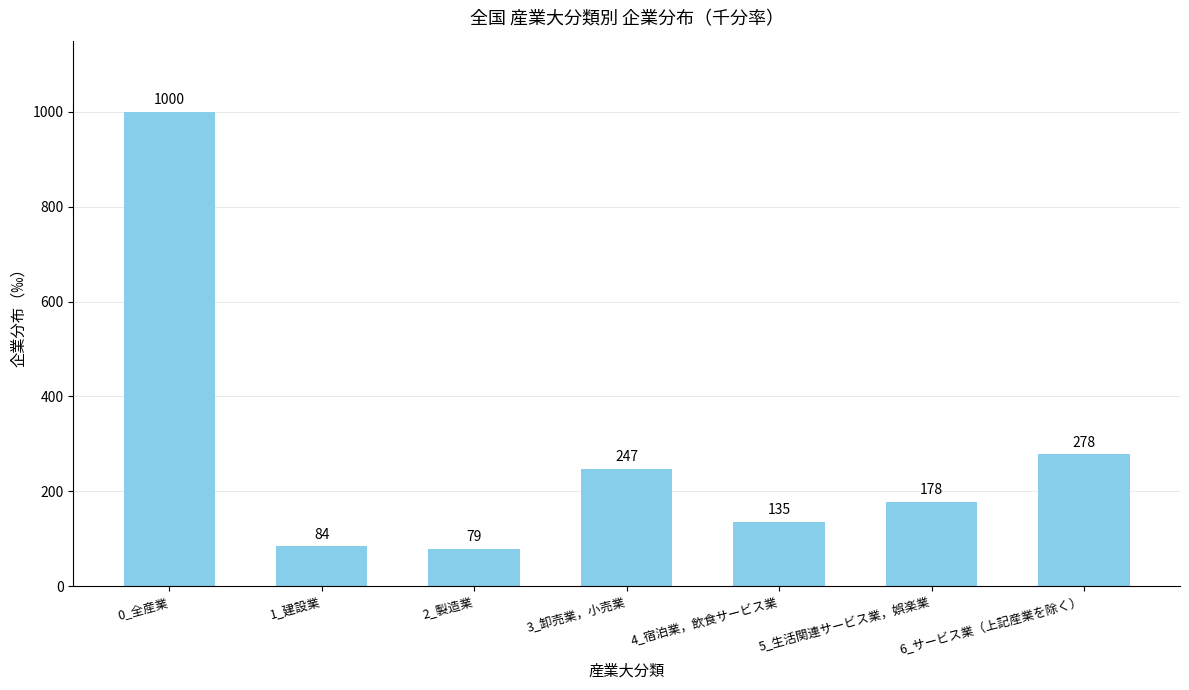

Which has a higher value, 2_製造業 or 6_サービス業（上記産業を除く）?

6_サービス業（上記産業を除く）